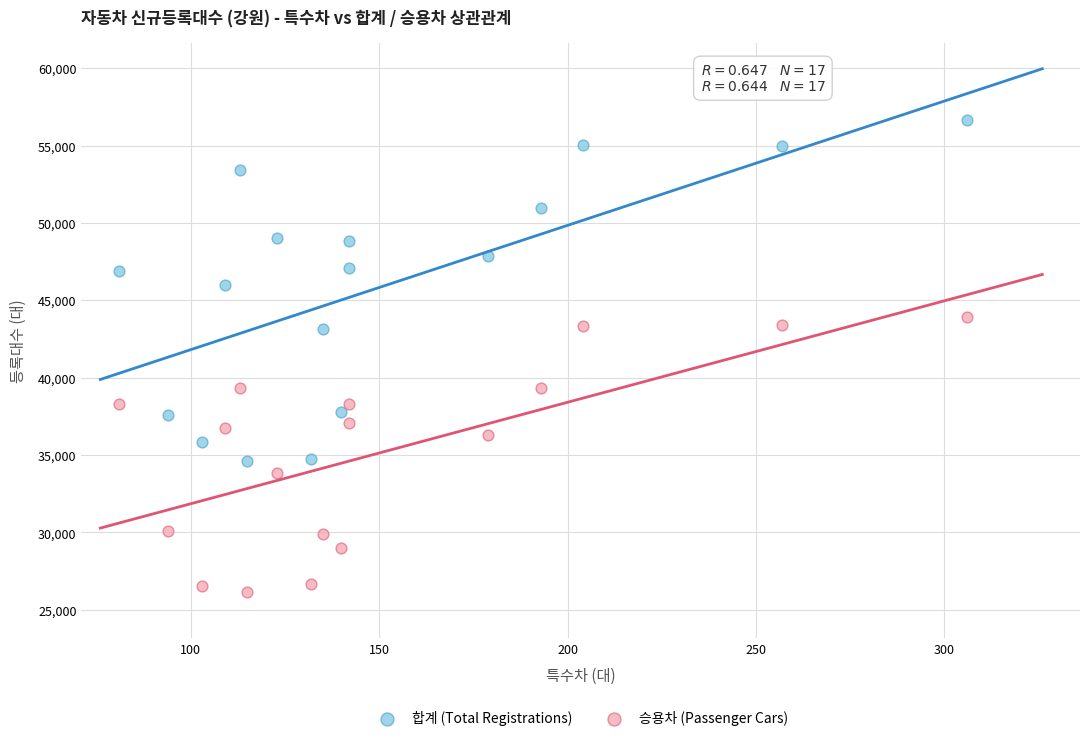

Which series has the widest spread of Y values?

합계 (Total Registrations)